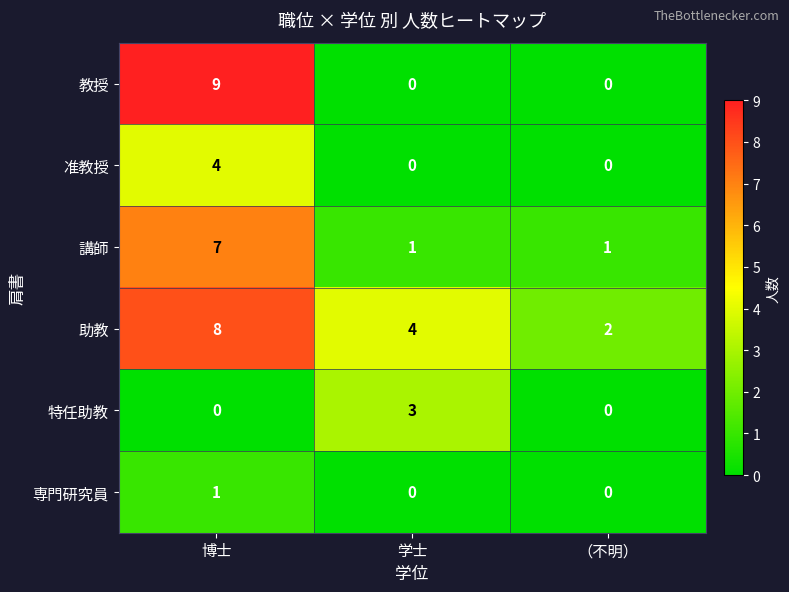

Rank the series by their maximum value, from highest to lowest.

教授, 助教, 講師, 准教授, 特任助教, 専門研究員